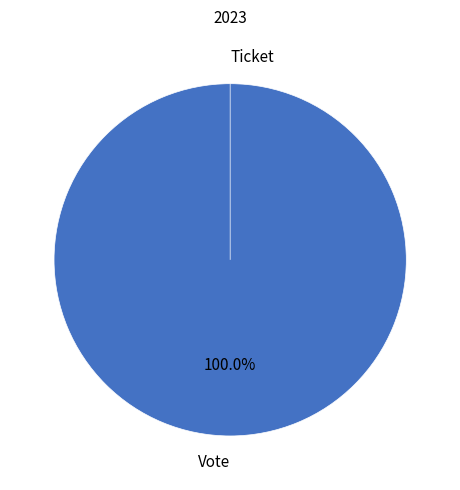

To the nearest percent, what is the difference between the Vote and Ticket slice percentages?

100%